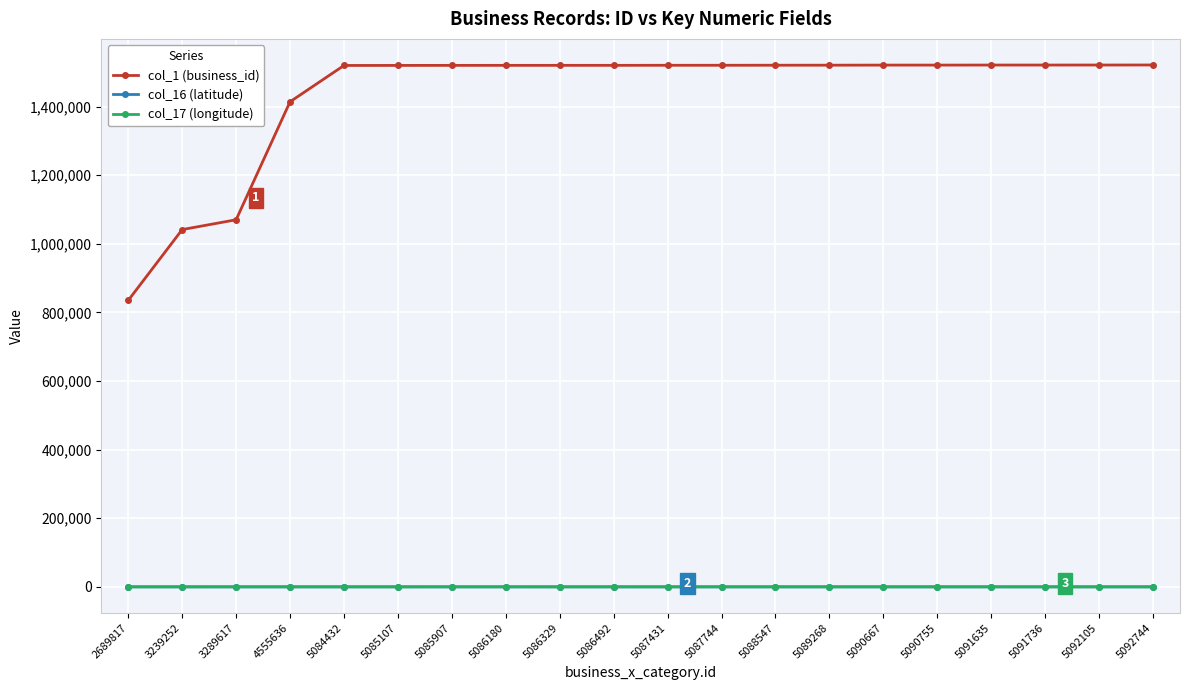

True or false: col_17 (longitude) has more than 1 interior local peaks.

True